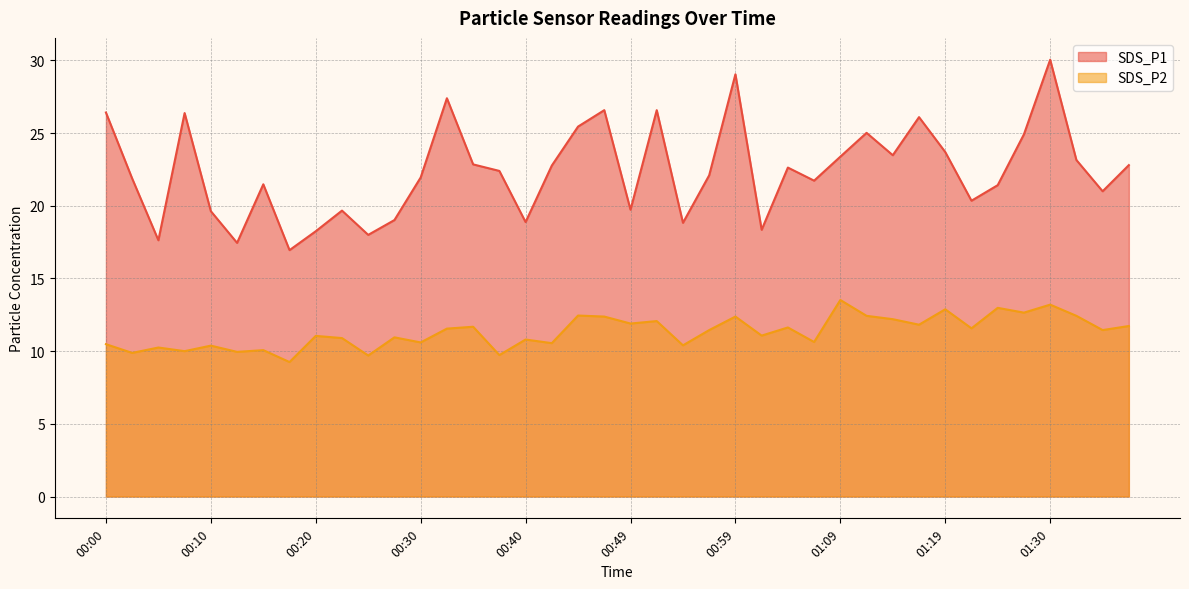

What is the label of the 19th point from the right?

00:52